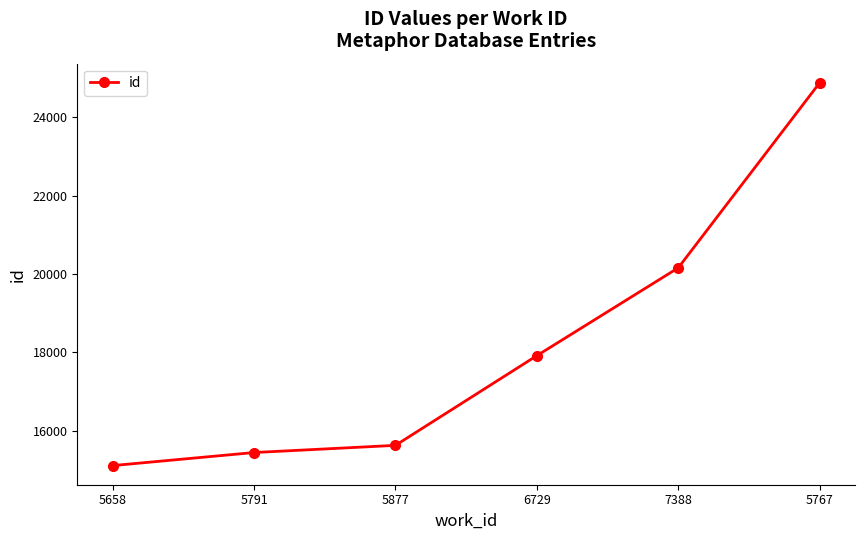

At which label is the value closest to 19998?

7388